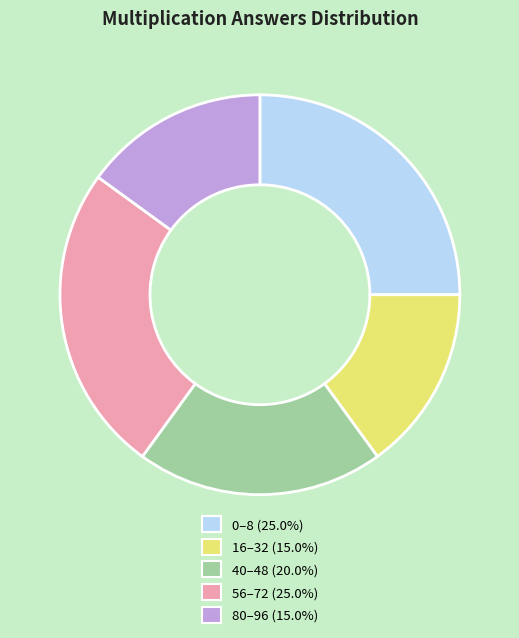

Is there any slice that represents more than half of the pie?

No